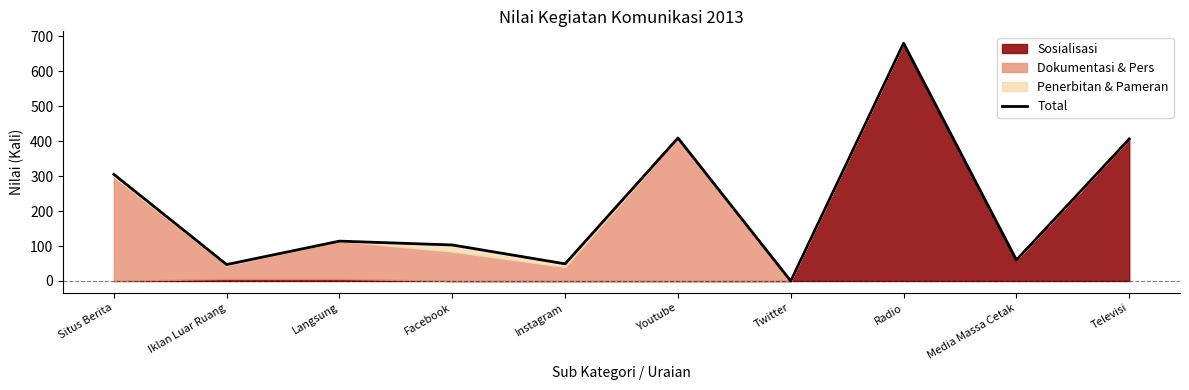

What is the greatest value displayed?

680